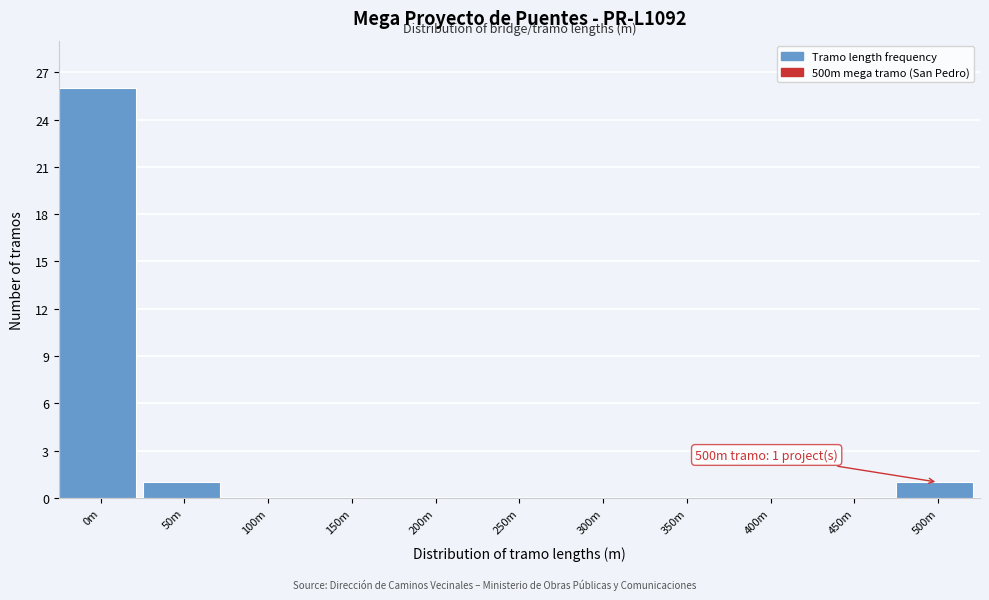

Between 0m and 300m, which is larger?

0m